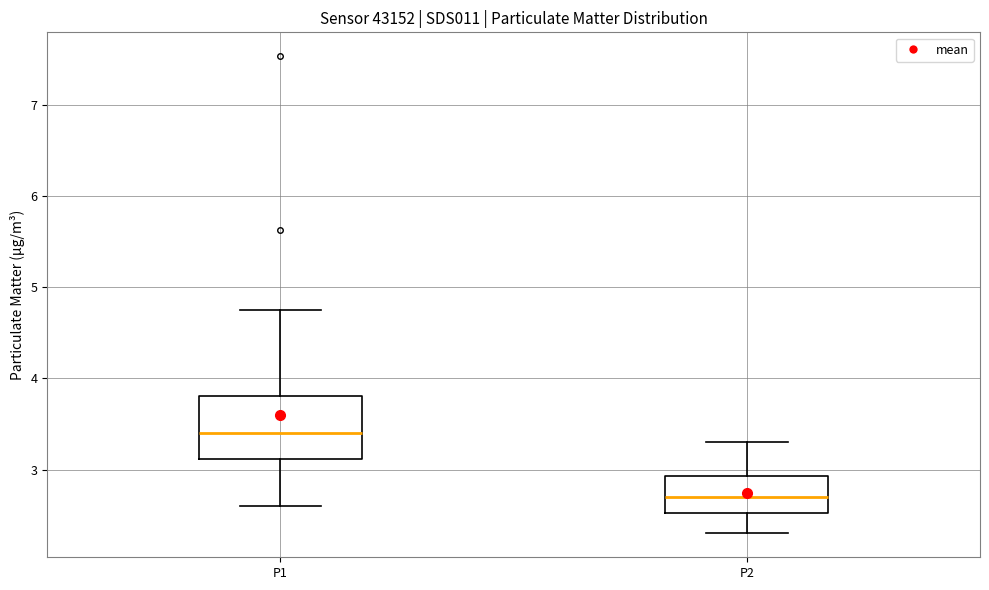

Reading left to right, read every box against the y-axis: the position of its median line, the range the box covers, and the ends of its whiskers. The values are not printed on the chart, so give them approximately, as read against the axis.

P1: median 3.4, box 3.1 to 3.8, whiskers 2.6 to 4.8
P2: median 2.7, box 2.5 to 2.9, whiskers 2.3 to 3.3